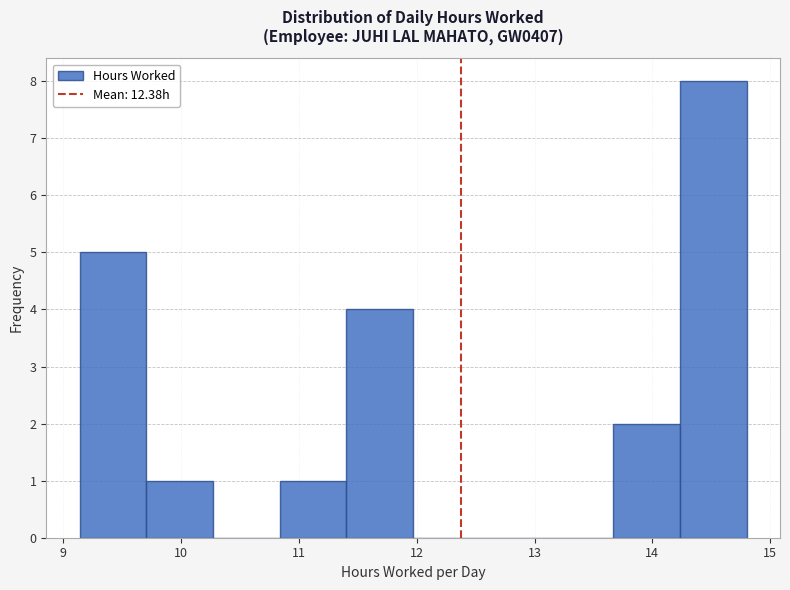

Reading left to right, list every bar in this chart as the range it spans on the x-axis followed by its height. Neither the bar edges nor the heights are printed on the chart, so give them approximately, as read against the axes.

9.1 to 9.7: 5
9.7 to 10.3: 1
10.3 to 10.8: 0
10.8 to 11.4: 1
11.4 to 12.0: 4
12.0 to 12.5: 0
12.5 to 13.1: 0
13.1 to 13.7: 0
13.7 to 14.2: 2
14.2 to 14.8: 8